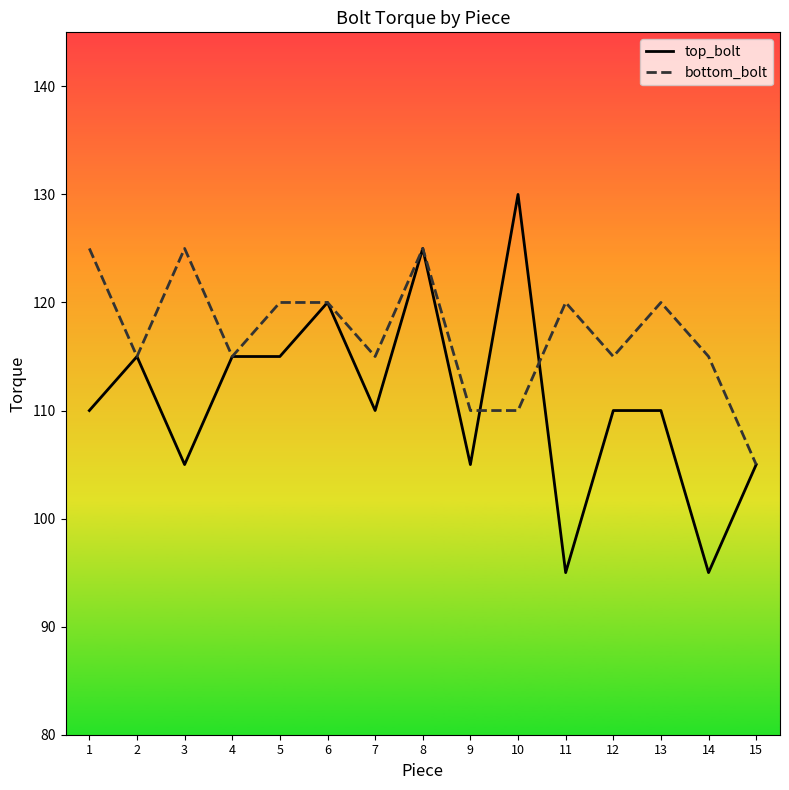

True or false: top_bolt has more than 1 interior local peaks.

True